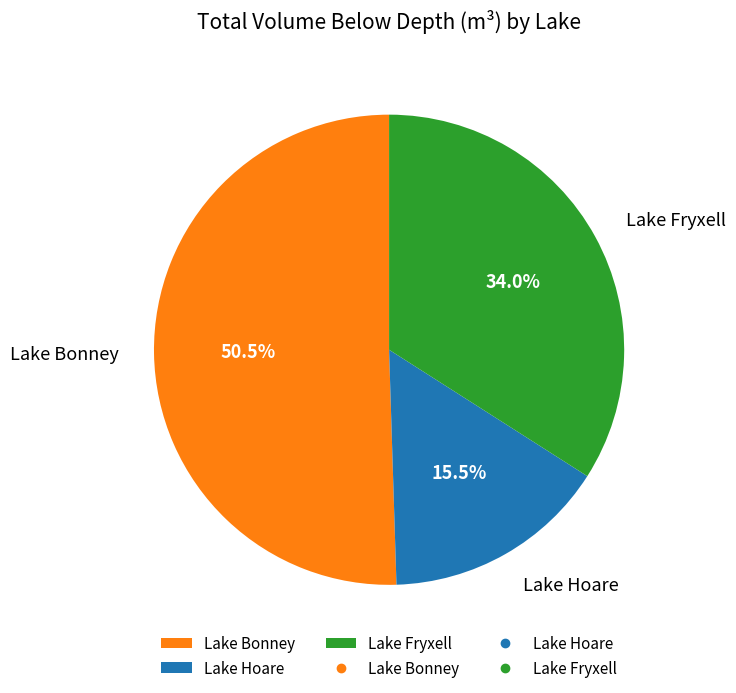

Which slice represents more than half of the pie?

Lake Bonney